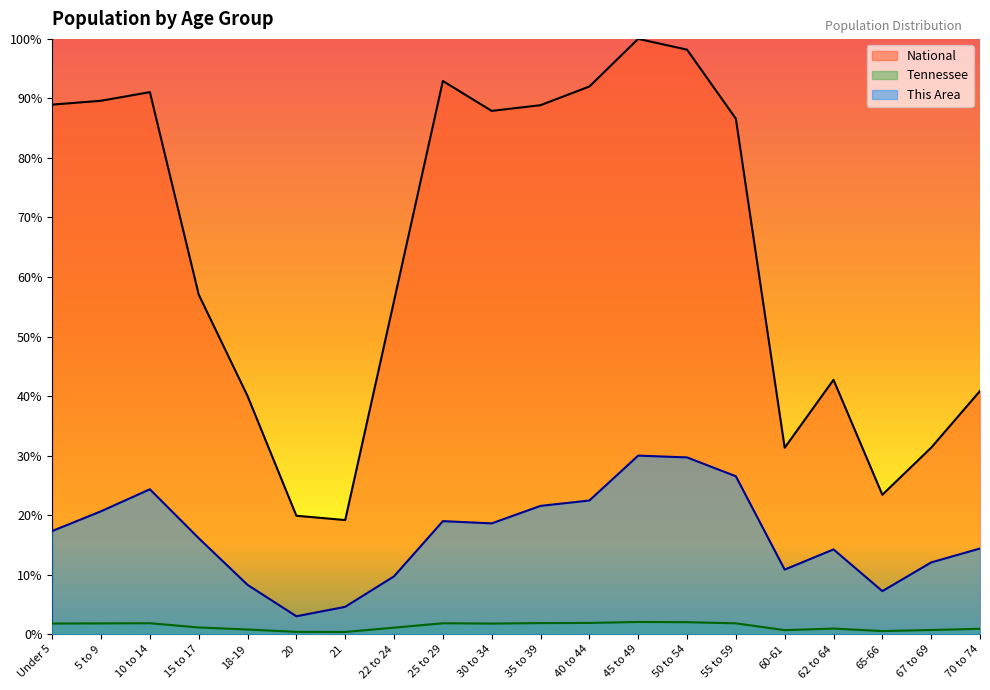

Which has a higher value, 5 to 9 or 18-19?

5 to 9